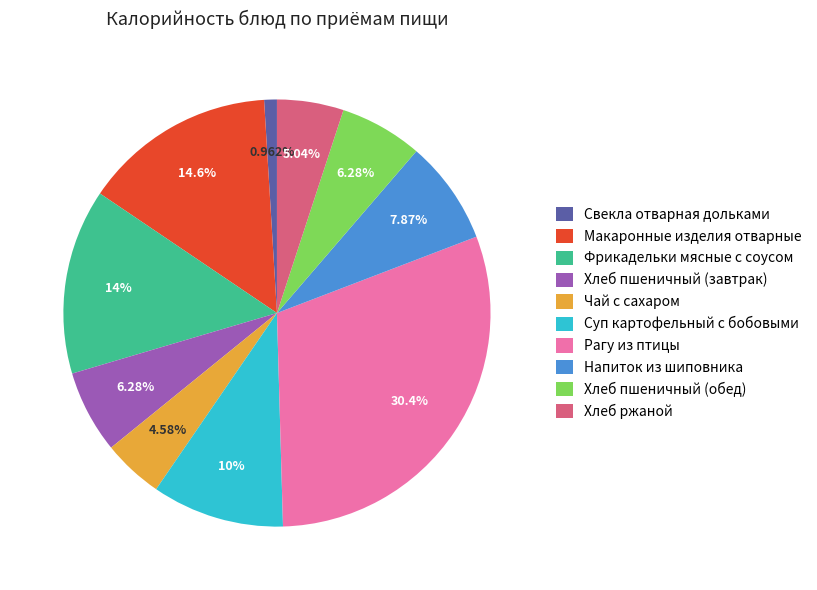

What is the largest slice in the pie chart?

Рагу из птицы